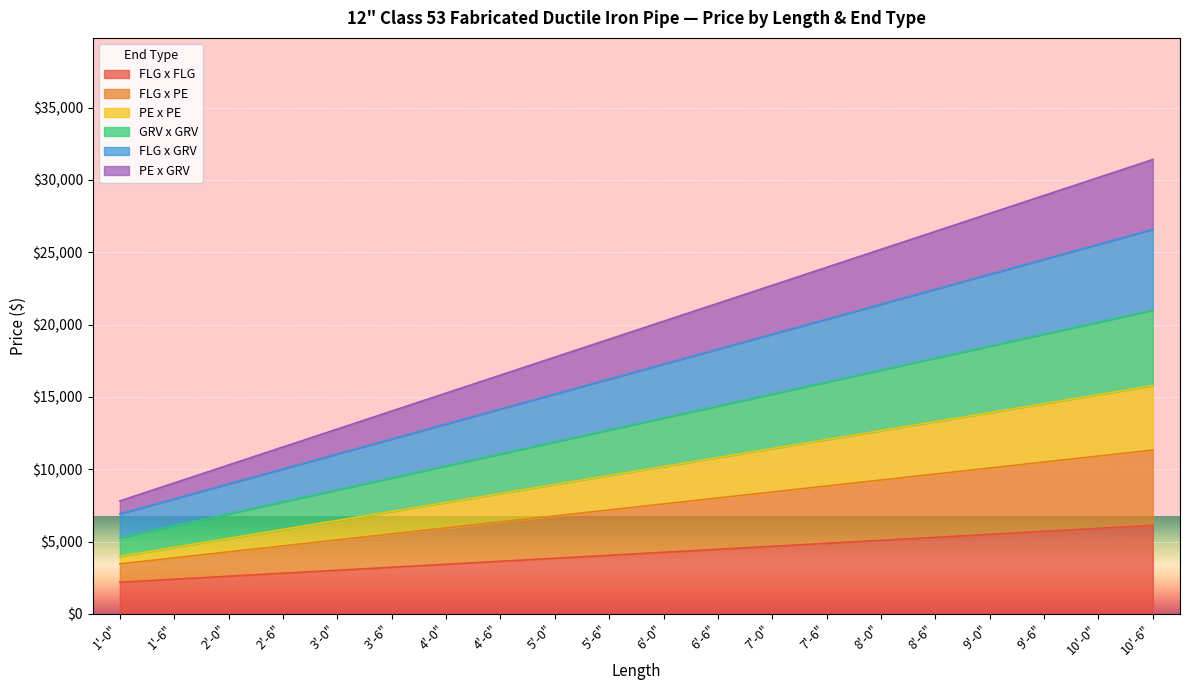

What is the difference between the highest and lowest values at 8'-6"?

21147